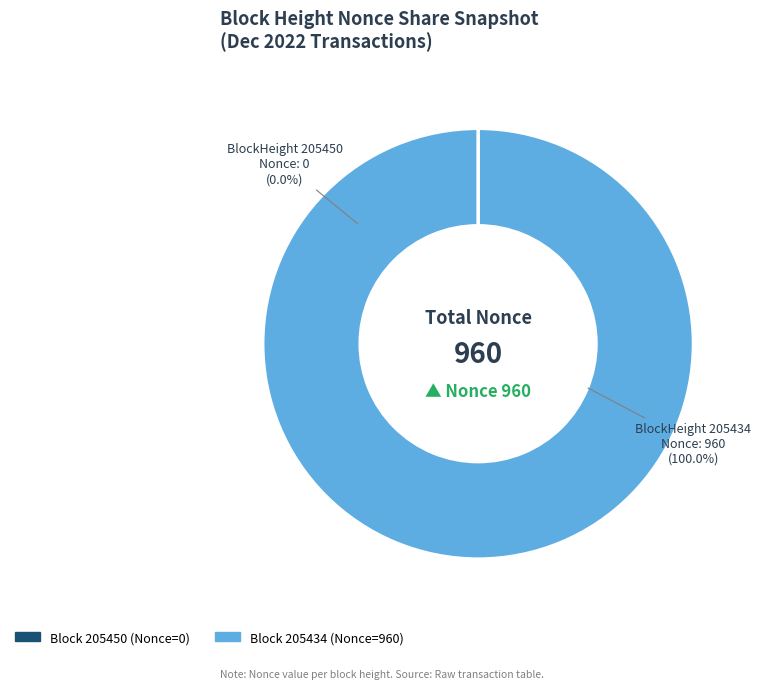

Combined, what portion of the pie is 205450 and 205434?

100.0%